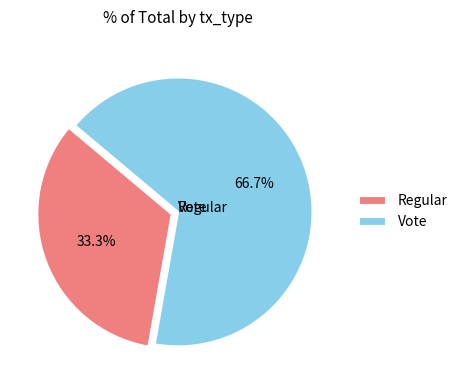

Is there a majority slice in this chart?

Yes